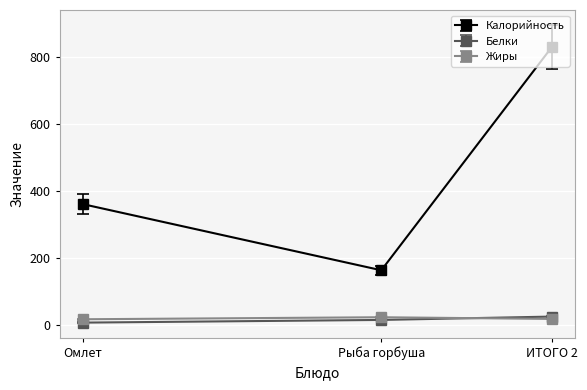

What are all the series names shown in the legend?

Калорийность, Белки, Жиры